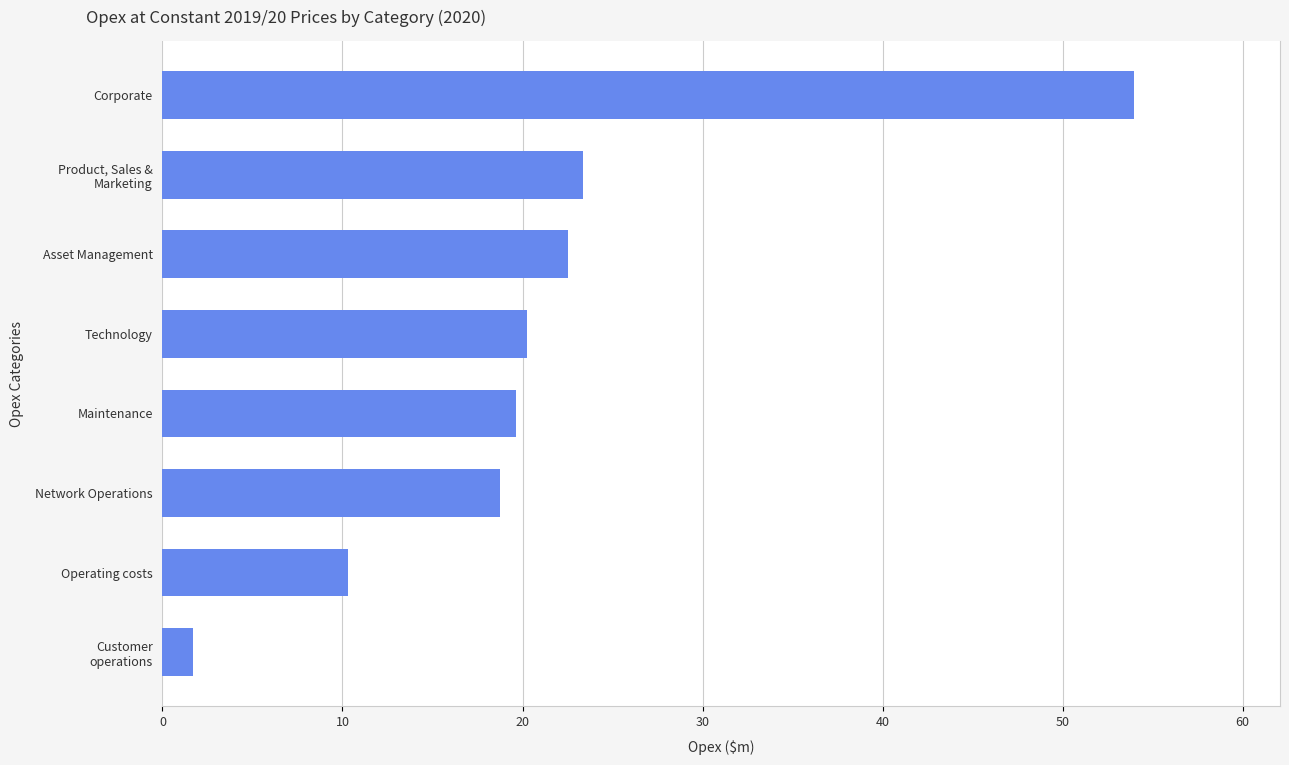

What is the average value?

21.3